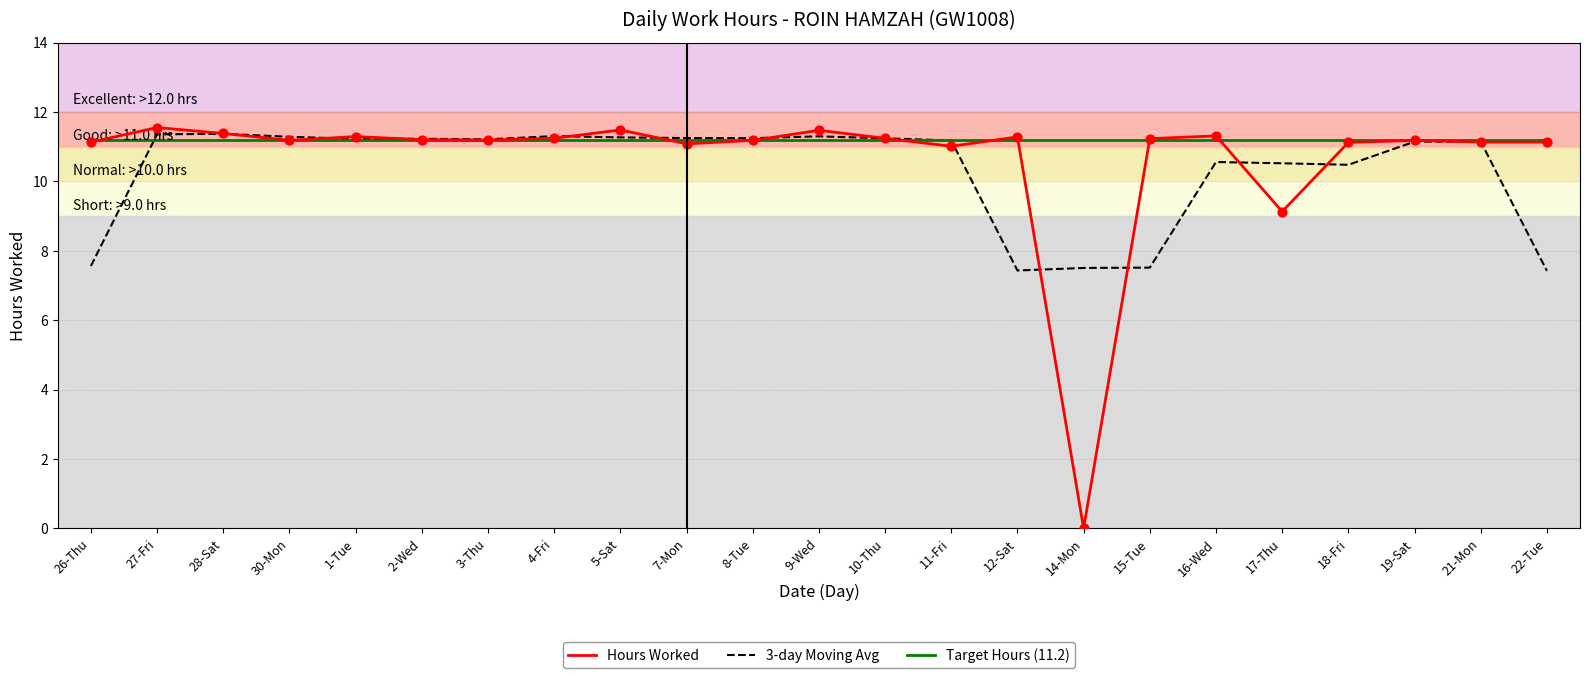

What is the total value across all series at 17-Thu?

30.9